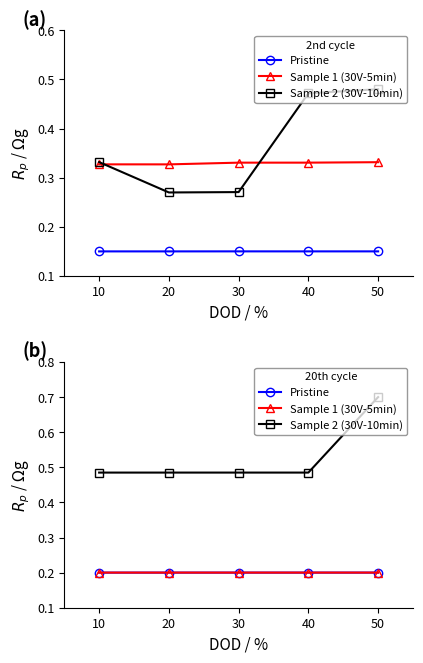

Is it true that Sample 1 (30V-5min) equals 0.2 at 50?

True